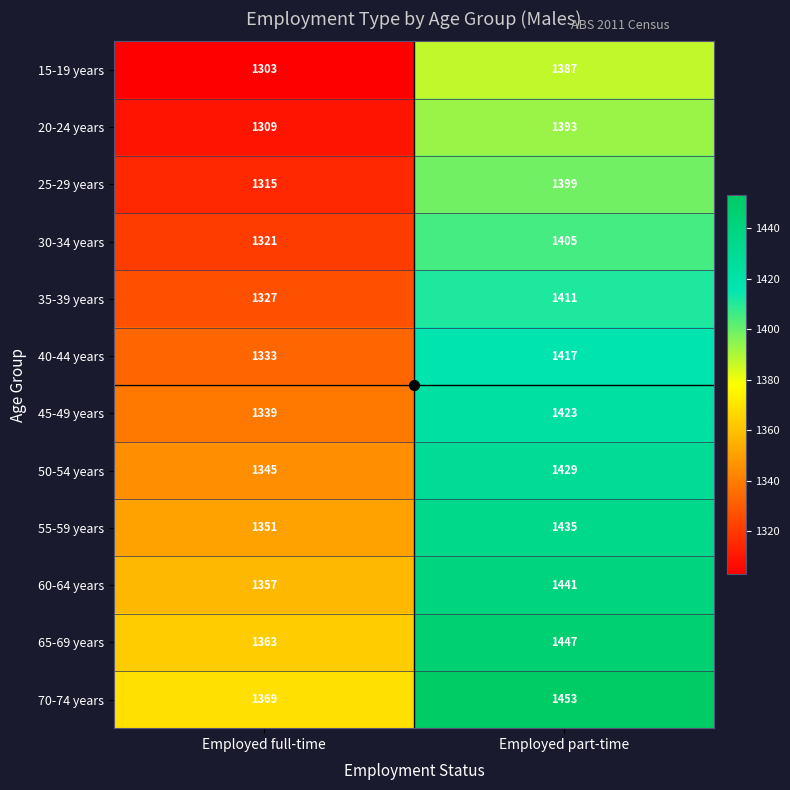

What is the minimum value shown in the chart?

1303